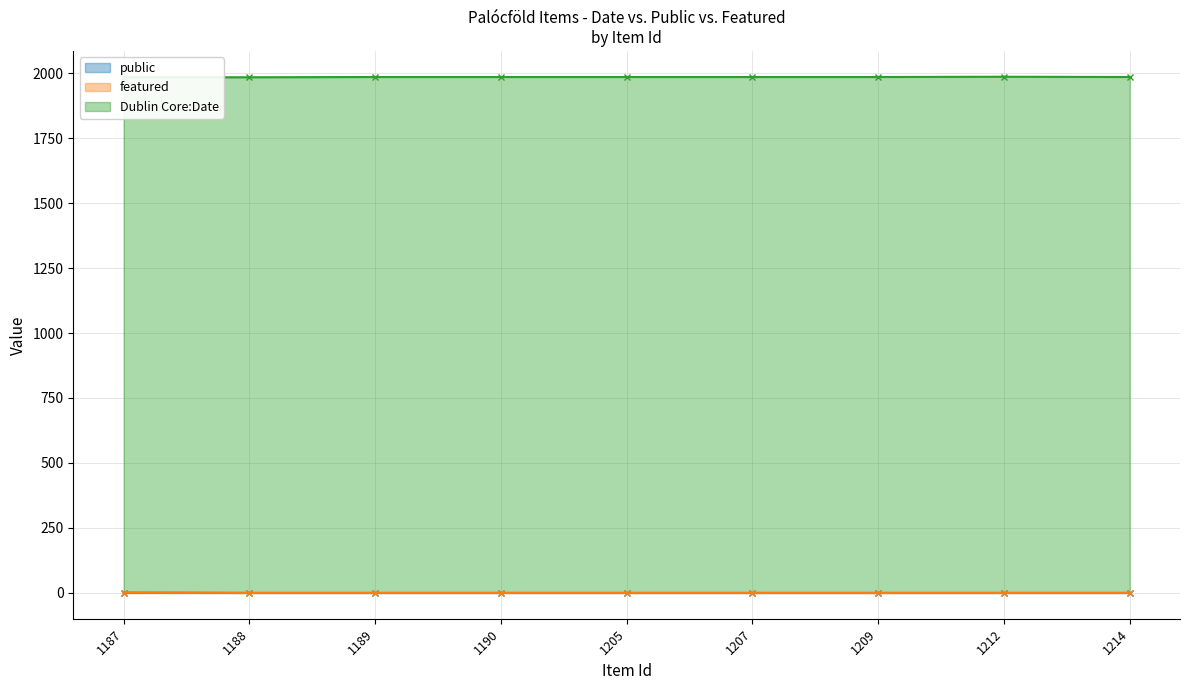

How many positive values does the public series have?

1